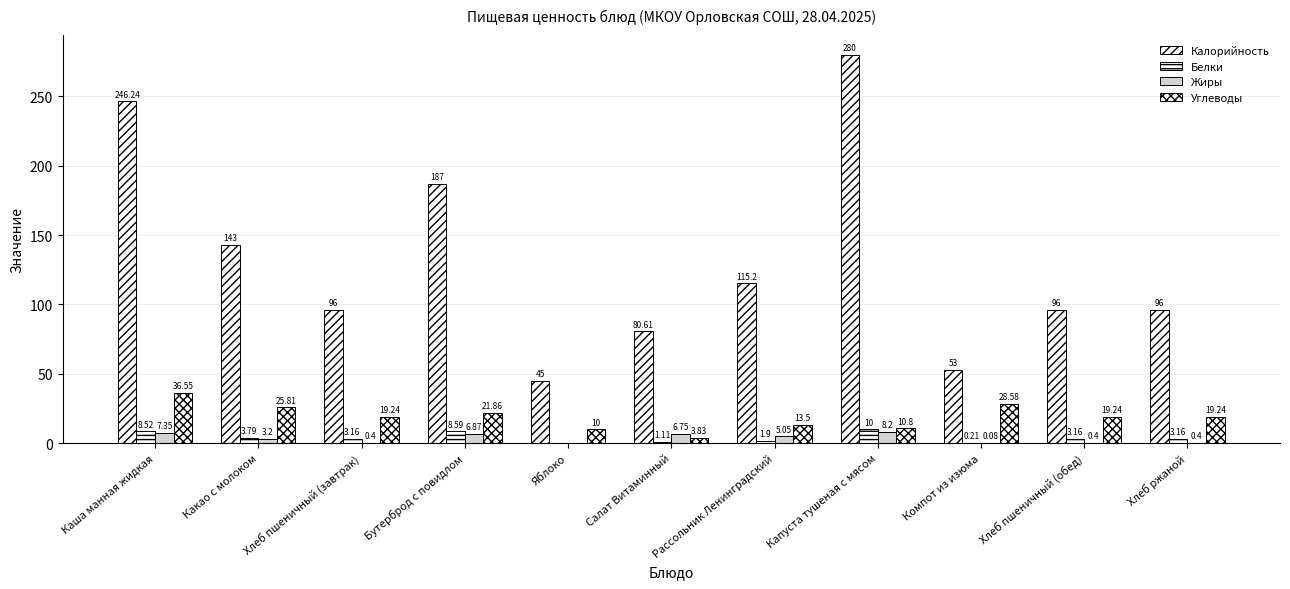

What is the sum of the Калорийность values at Компот из изюма and Хлеб пшеничный (завтрак)?

149.0